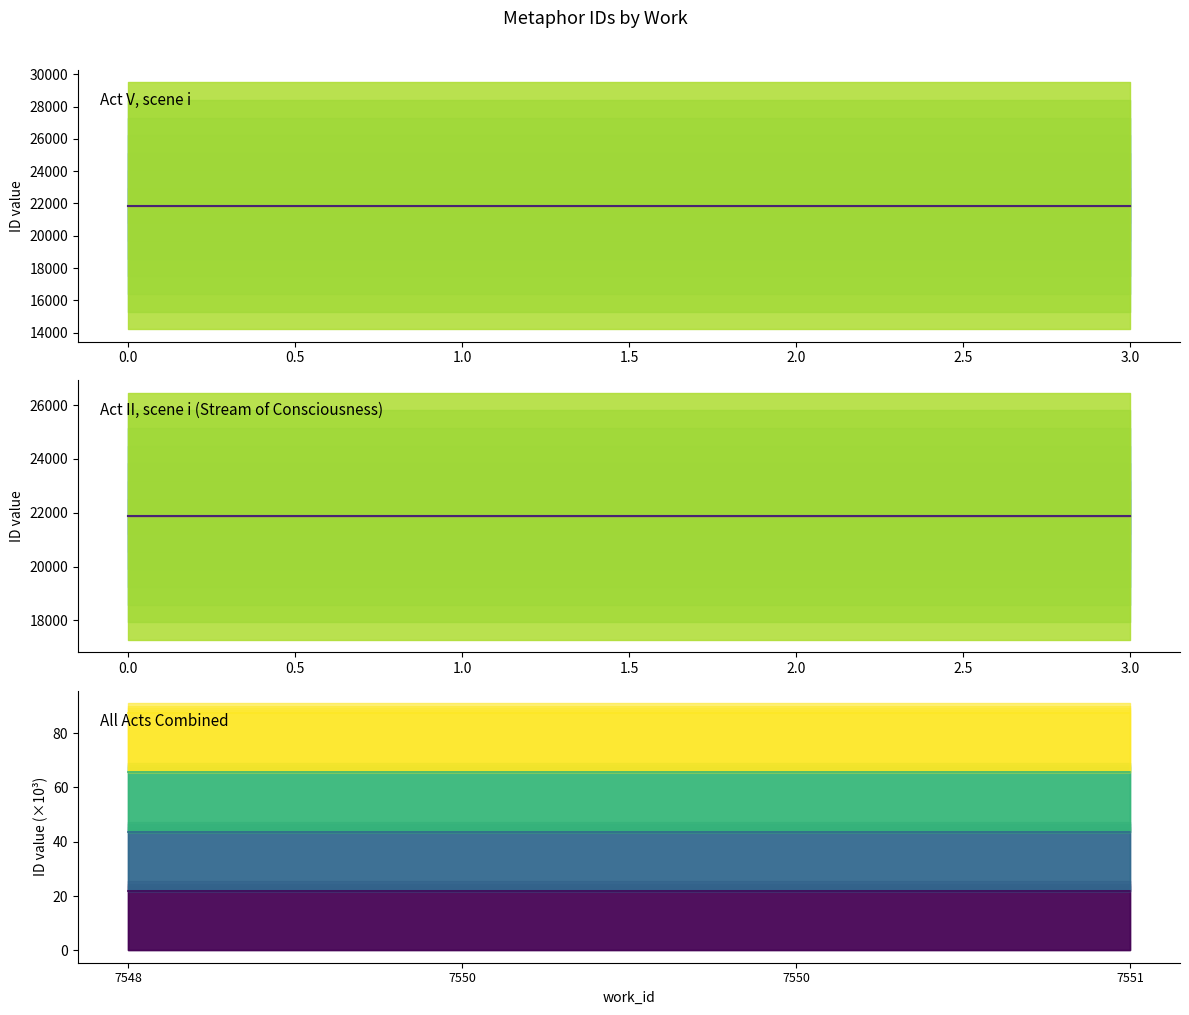

True or false: Act V, scene i has a value of 21854.0 at 1.0.

True